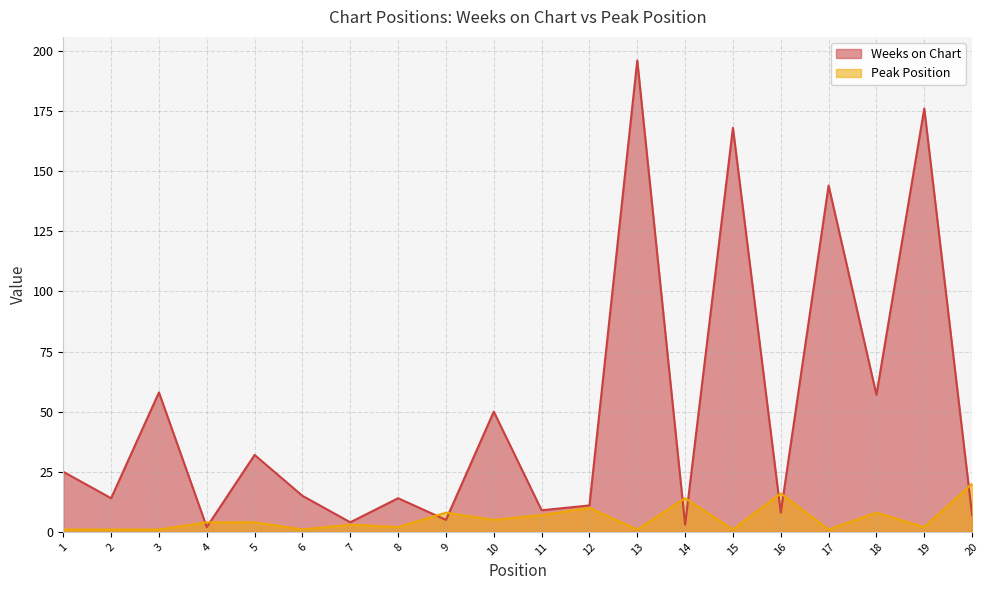

Reading left to right, transcribe all the data shown in this chart.

Weeks on Chart: 1=25	2=14	3=58	4=2	5=32	6=15	7=4	8=14	9=5	10=50	11=9	12=11	13=196	14=3	15=168	16=8	17=144	18=57	19=176	20=7
Peak Position: 1=1	2=1	3=1	4=4	5=4	6=1	7=3	8=2	9=8	10=5	11=7	12=10	13=1	14=14	15=1	16=16	17=1	18=8	19=2	20=20